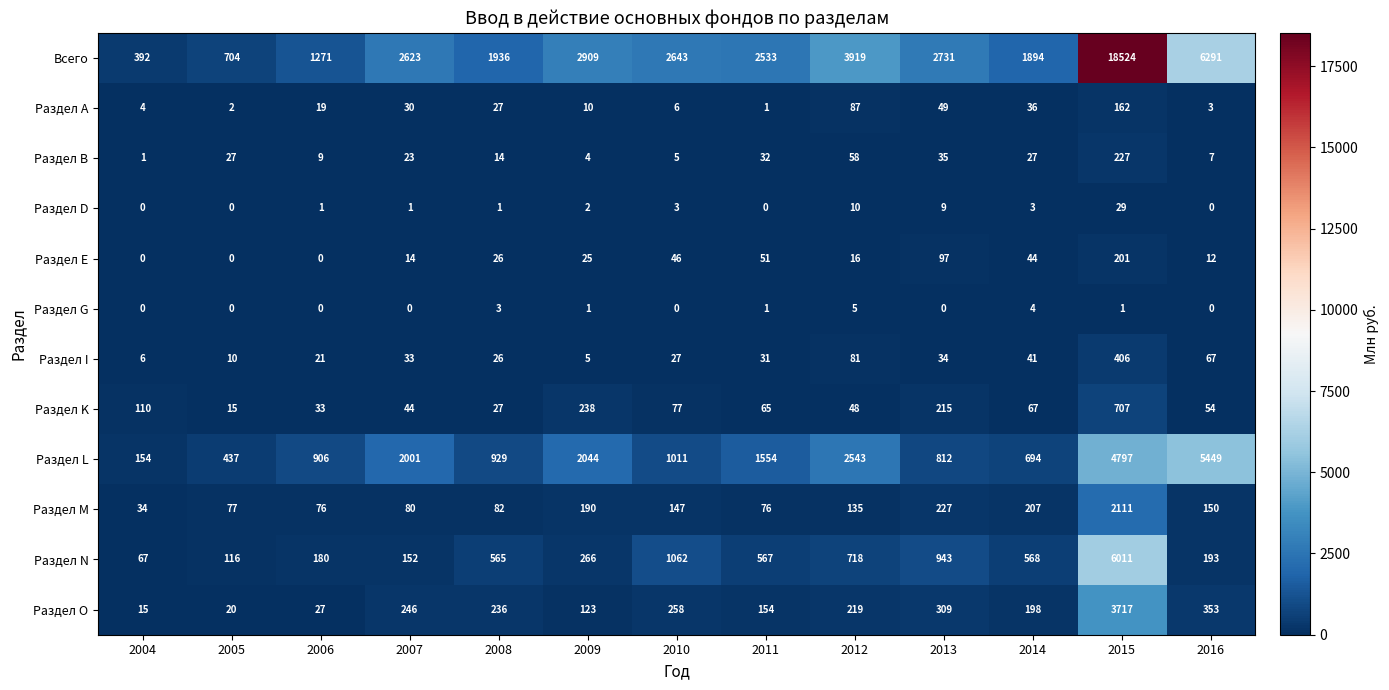

What is the spread (max minus min) of values at 2006?

1271